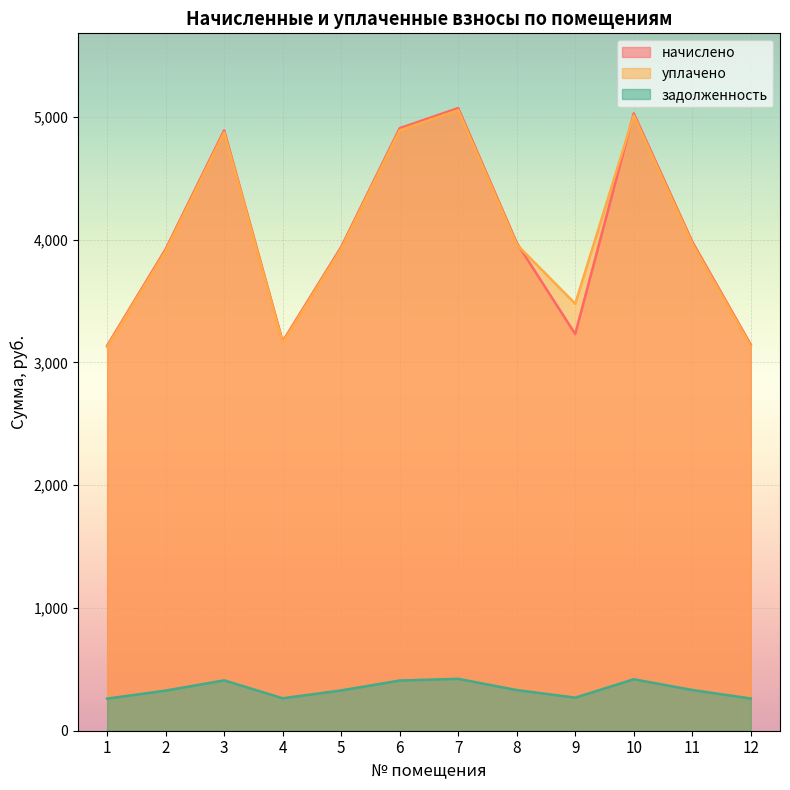

The value of уплачено at 5 is 3926.2. True or false?

True